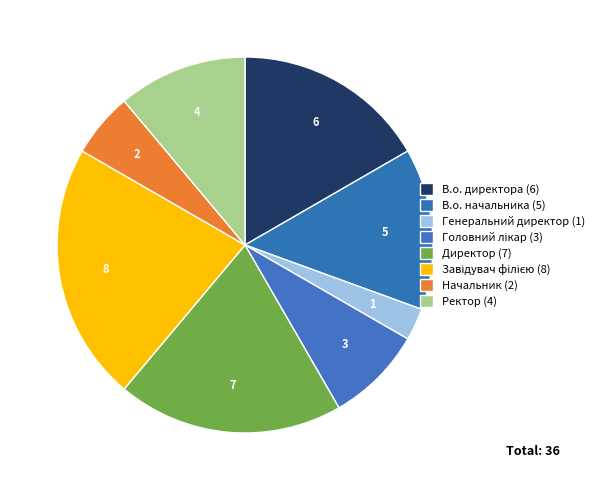

What portion of the pie excludes Директор?

80.6%